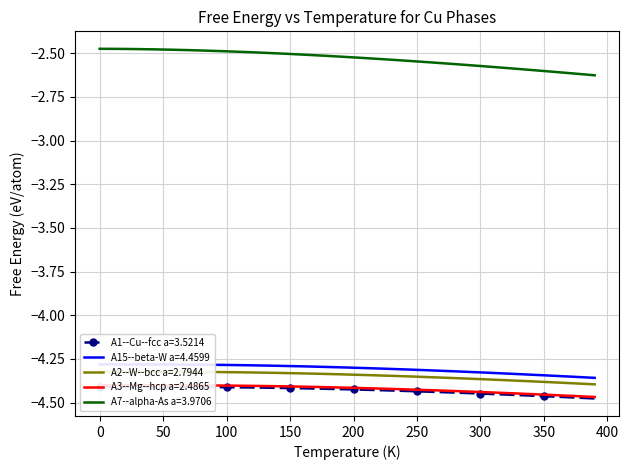

What is the label of the 34th point from the right?

250